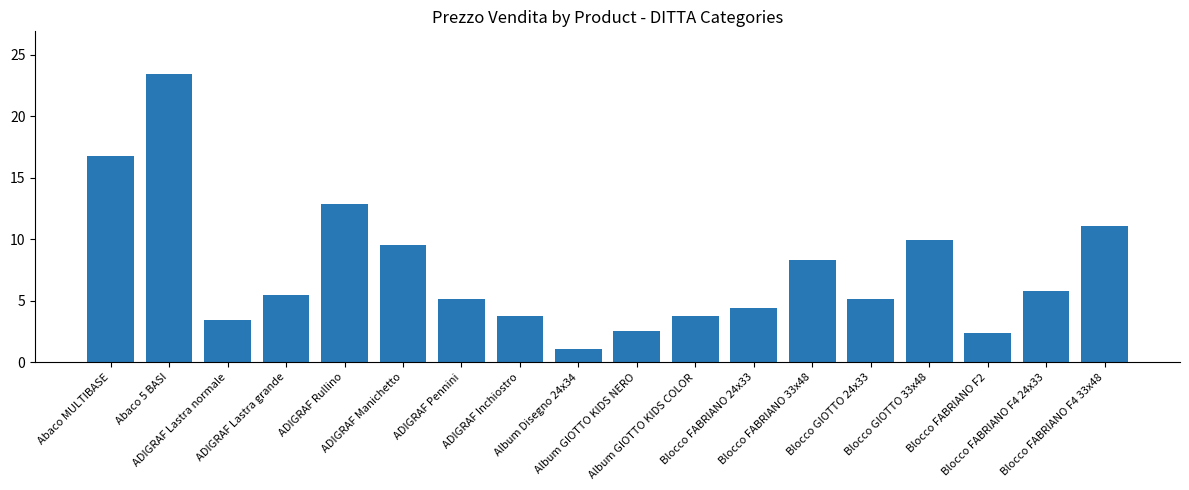

What is the smallest value displayed?

1.1